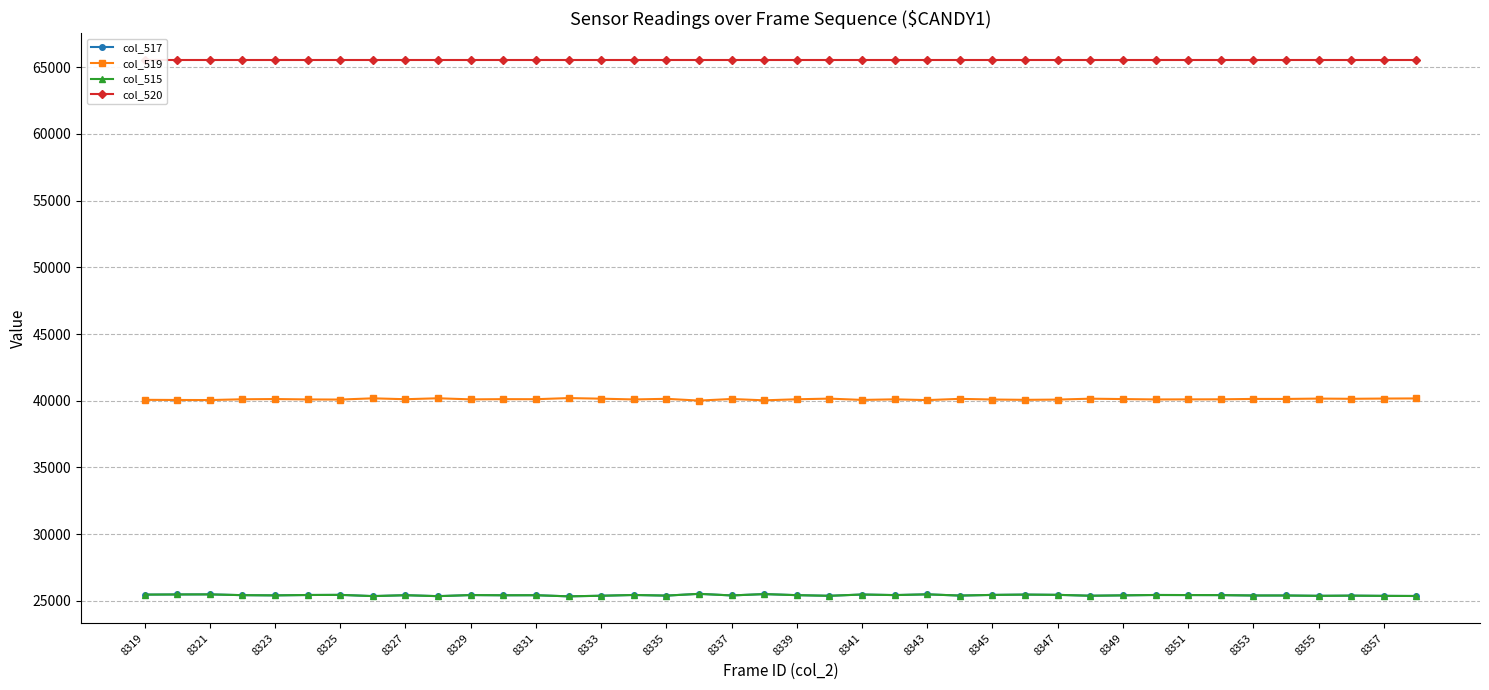

In col_517, how many points are lower than both neighbors (excluding endpoints)?

13